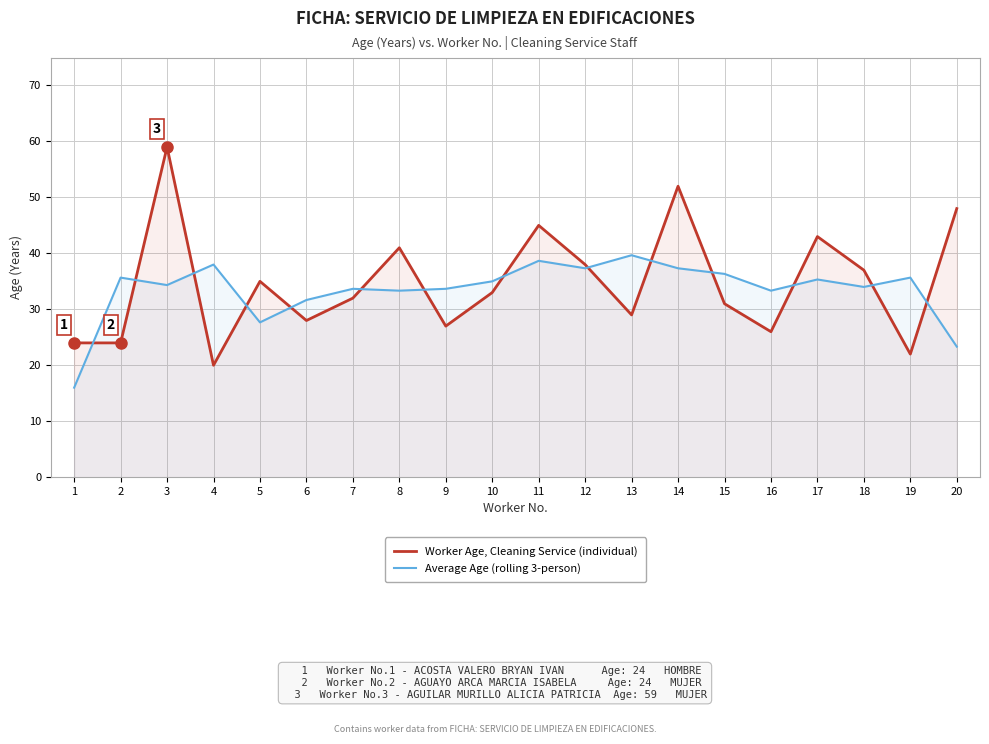

Which series ends up on top after the final intersection of Worker Age, Cleaning Service (individual) and Average Age (rolling 3-person)?

Worker Age, Cleaning Service (individual)